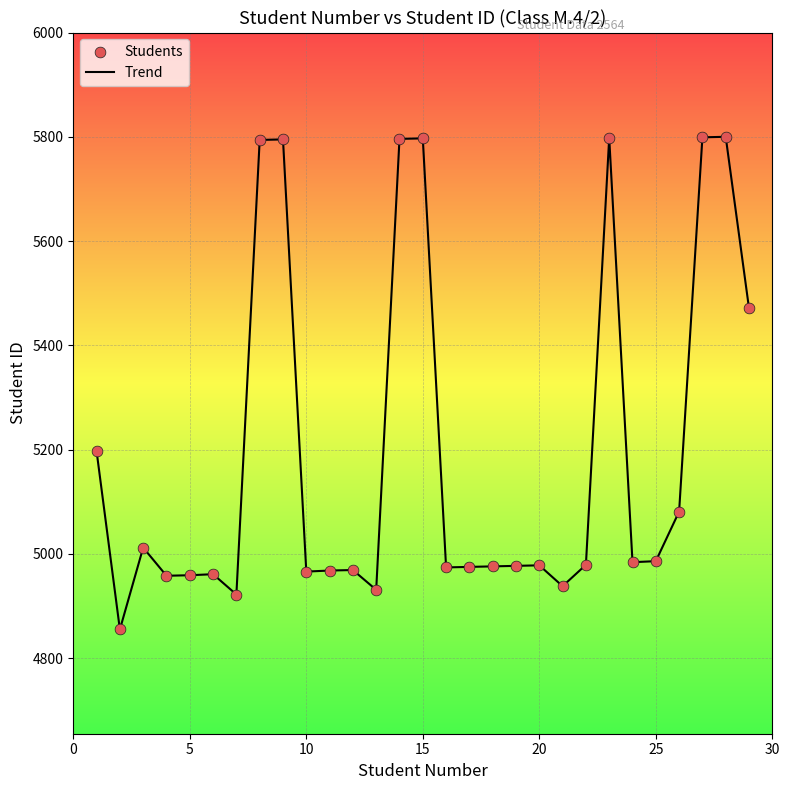

What is the maximum value shown in the chart?

5800